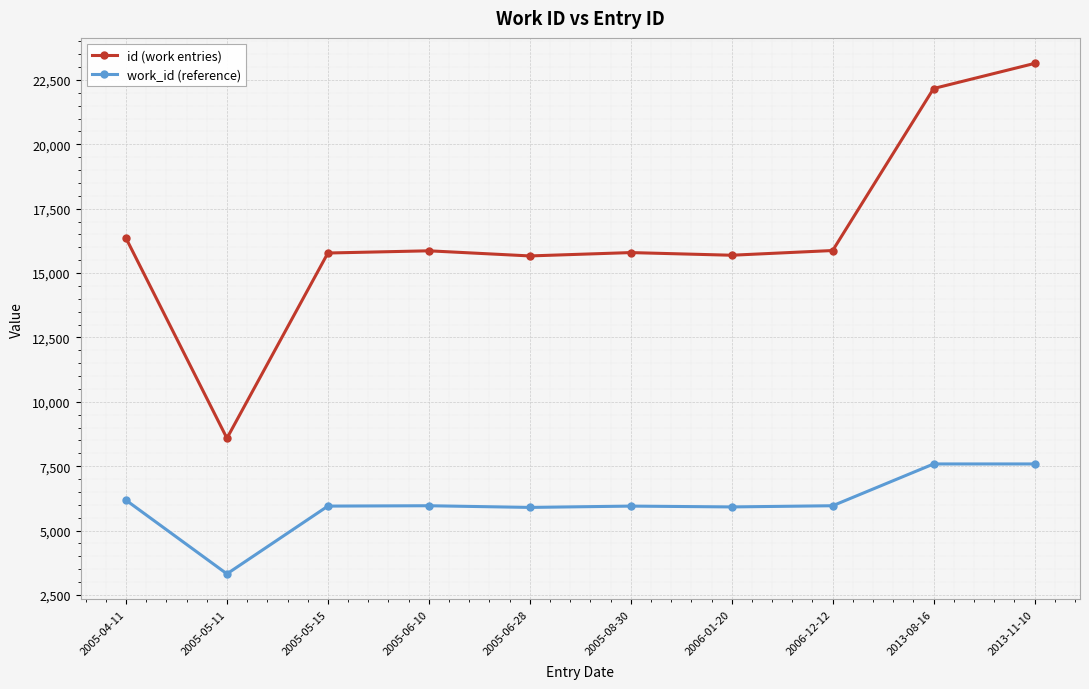

Which series has the largest range (max minus min)?

id (work entries)